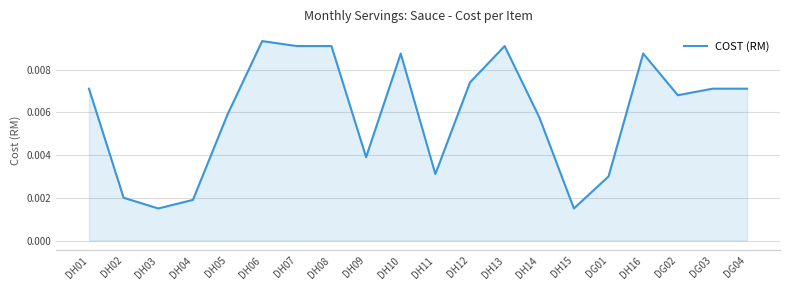

Which category has the highest value across all series?

DH06